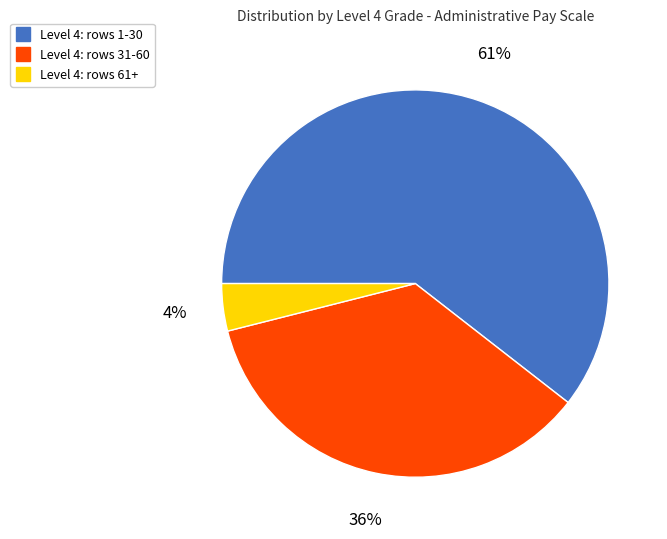

To the nearest percent, what is the average slice percentage?

33%